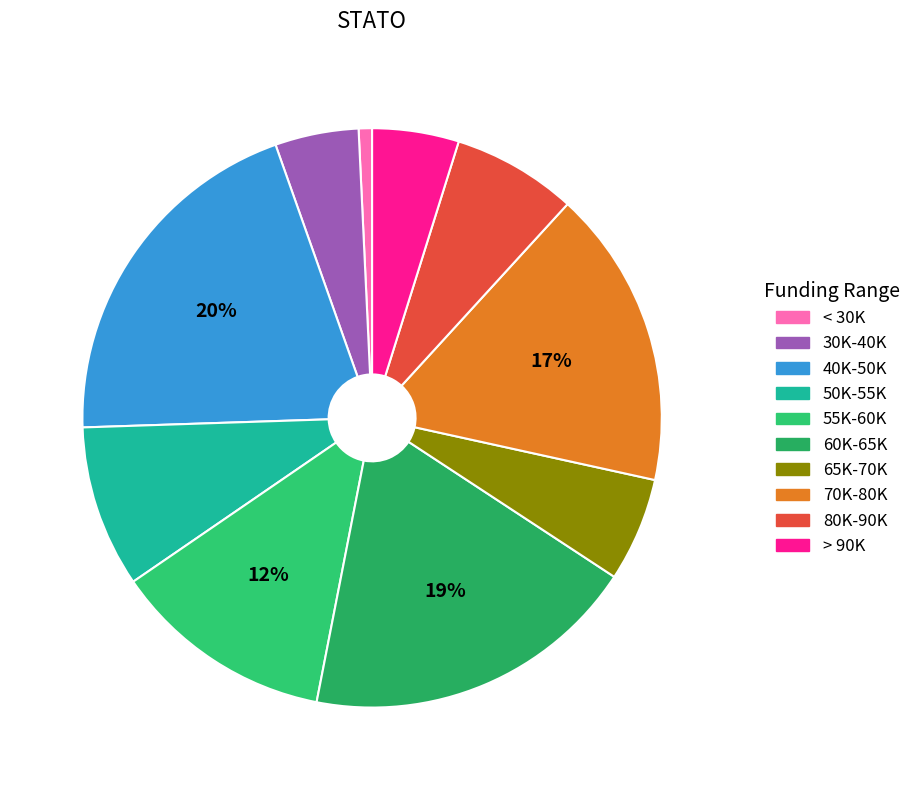

How many slices are in this pie chart?

10